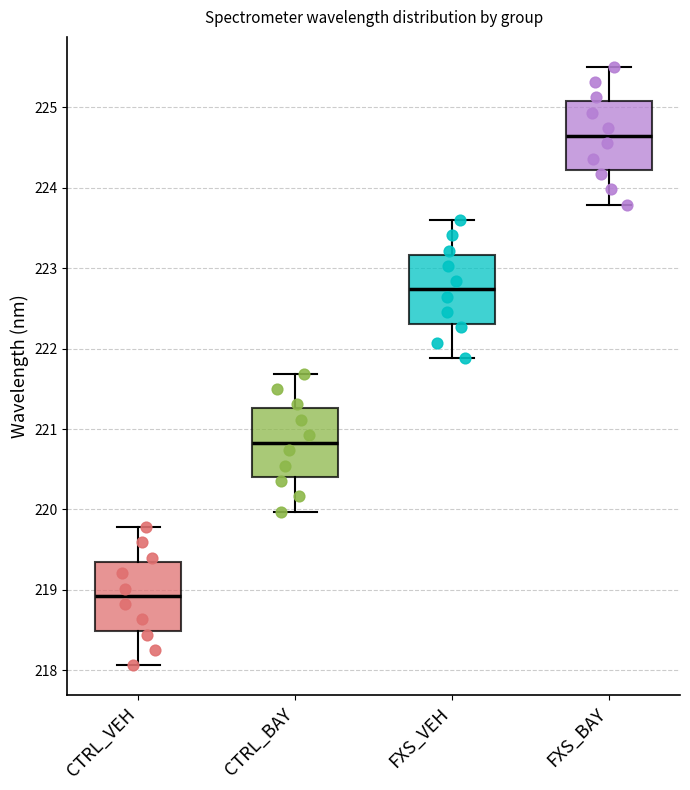

Reading left to right, transcribe this box plot: for each box, give where its median line is, the range the box spans, and where its two whiskers end, as read against the y-axis. The values are not printed on the chart, so give them approximately, as read against the axis.

CTRL_VEH: median 218.9, box 218.5 to 219.4, whiskers 218.1 to 219.8
CTRL_BAY: median 220.8, box 220.4 to 221.3, whiskers 220.0 to 221.7
FXS_VEH: median 222.7, box 222.3 to 223.2, whiskers 221.9 to 223.6
FXS_BAY: median 224.6, box 224.2 to 225.1, whiskers 223.8 to 225.5